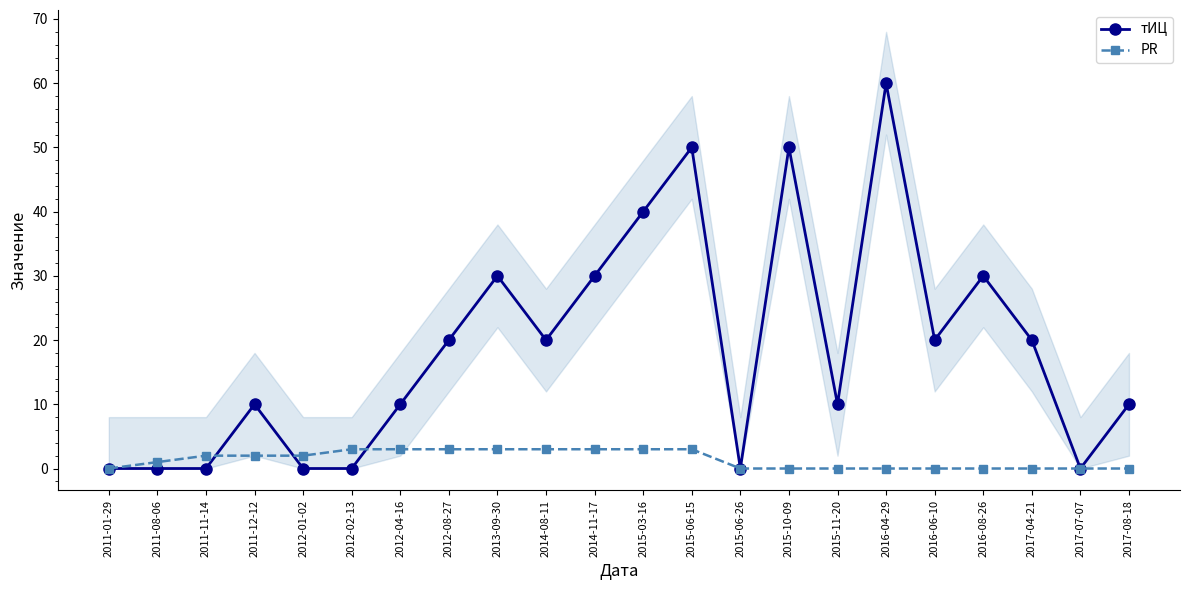

Is the value of тИЦ at 2012-08-27 greater than the value of PR at 2017-07-07?

Yes